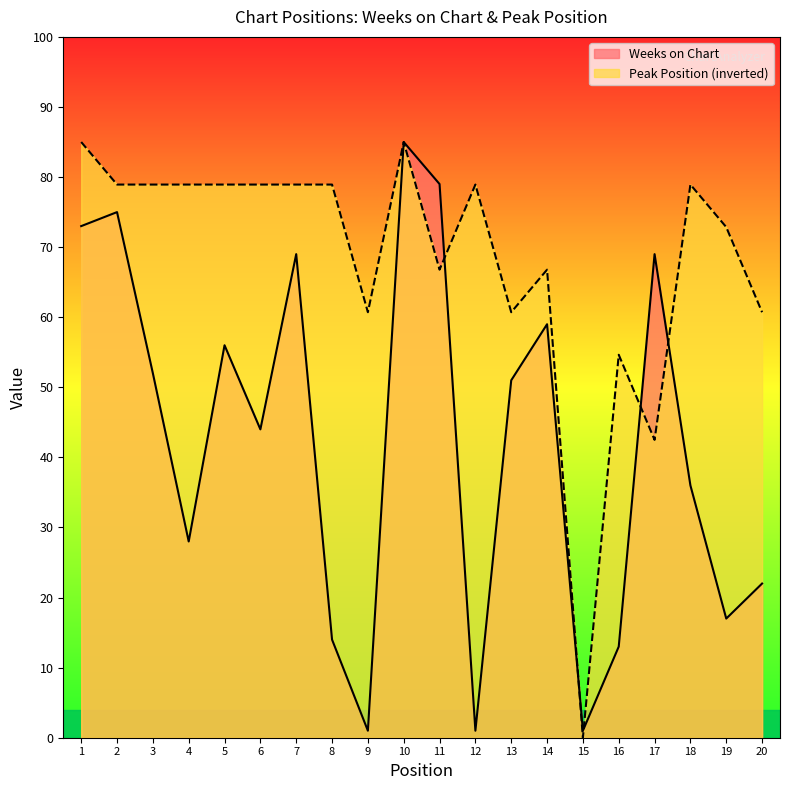

Is the value of Peak Position at 20 greater than the value of Weeks on Chart at 14?

Yes